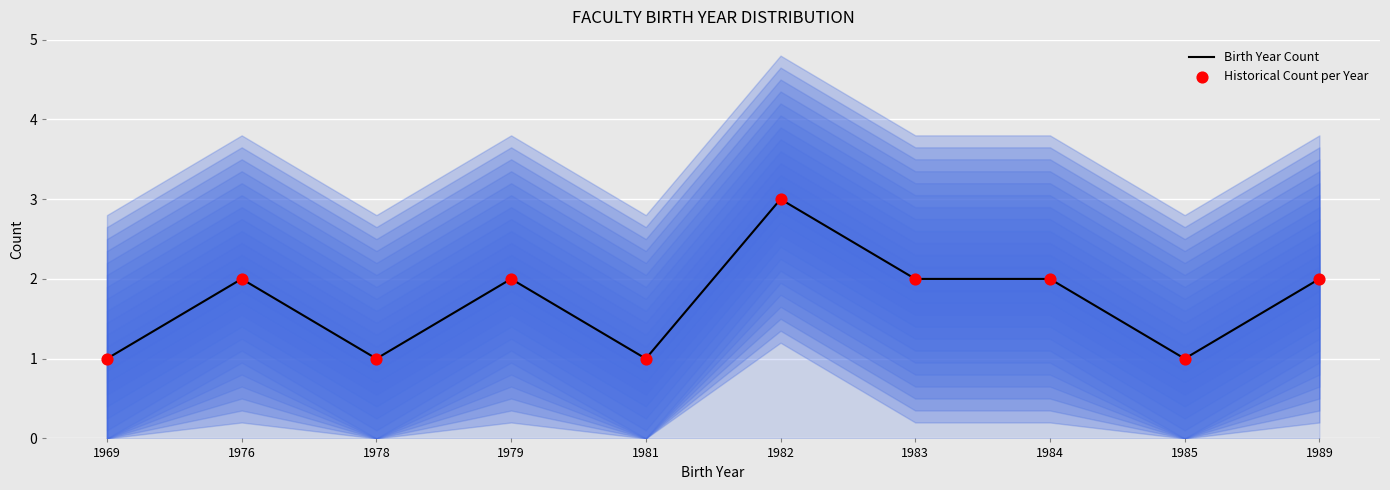

At which category is the sum across all series the highest?

1982